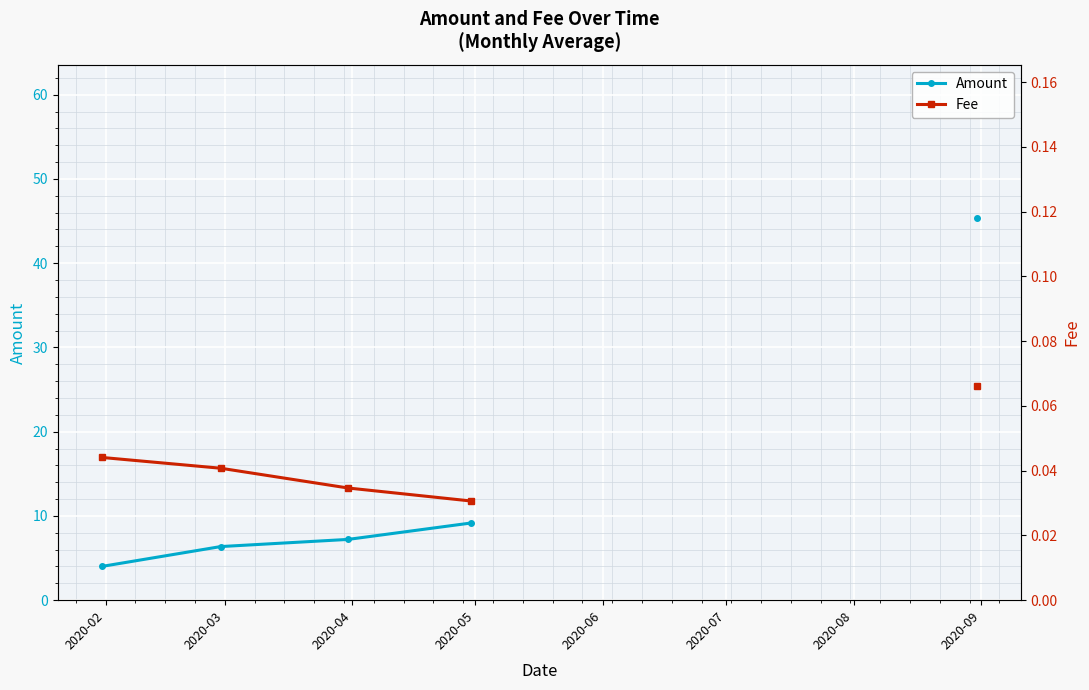

The value of Fee at 2020-09 is 0.1. True or false?

True